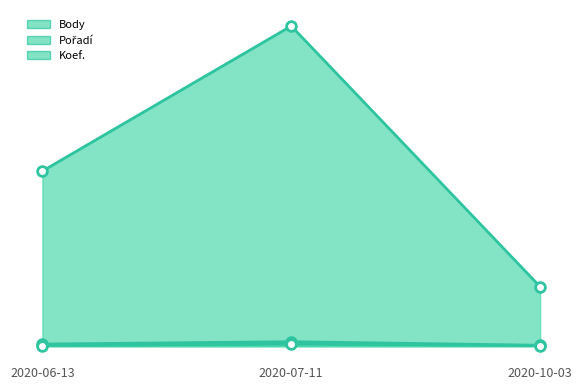

Where does the Pořadí series first go above 7?

2020-07-11